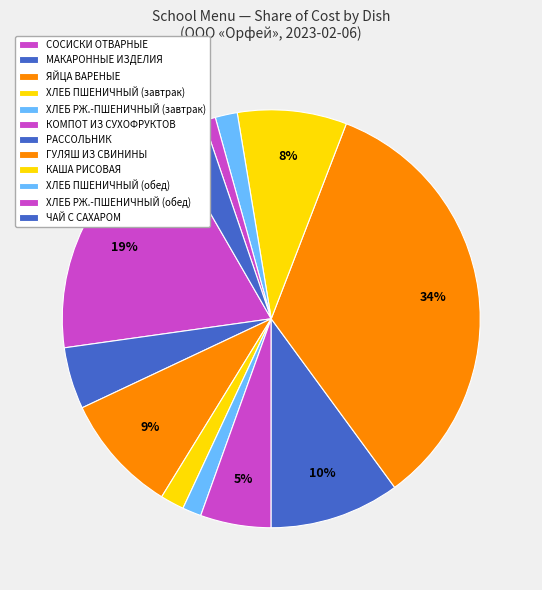

To the nearest percent, what portion does ХЛЕБ РЖ.-ПШЕНИЧНЫЙ (обед) represent?

1%